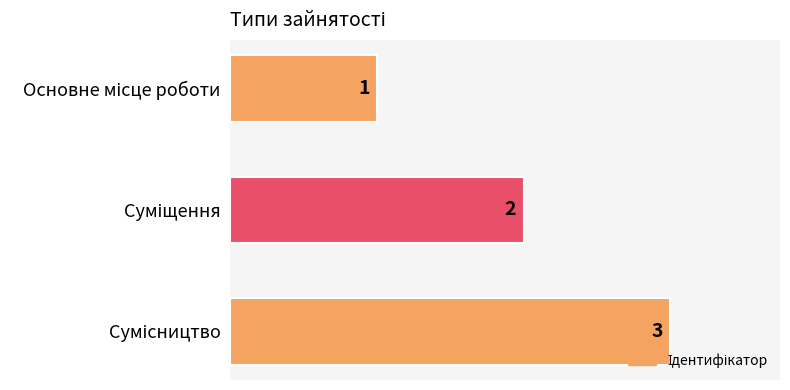

What is the maximum value shown in the chart?

3